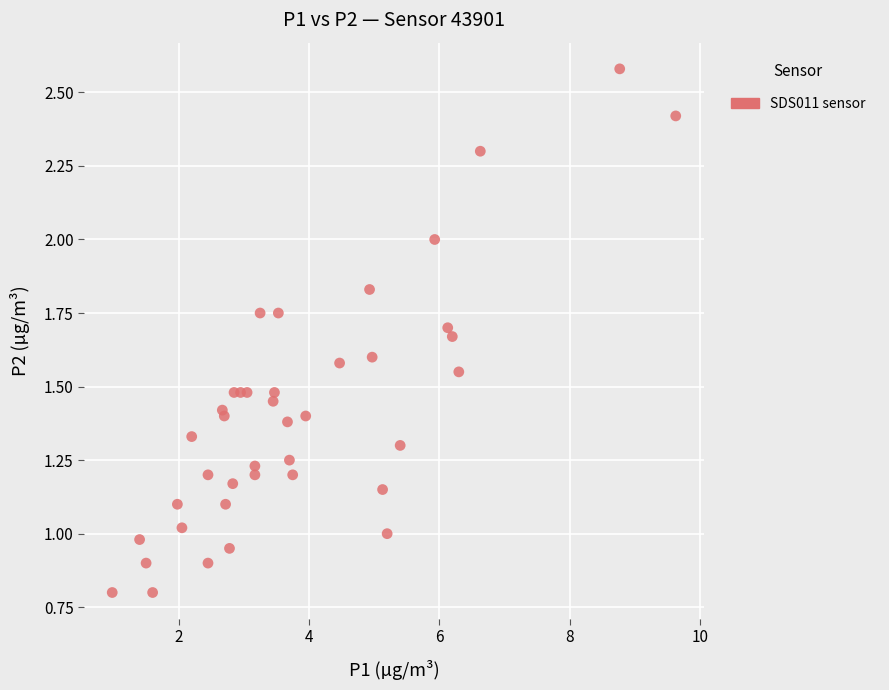

What is the range of X values (max minus min)?

8.7